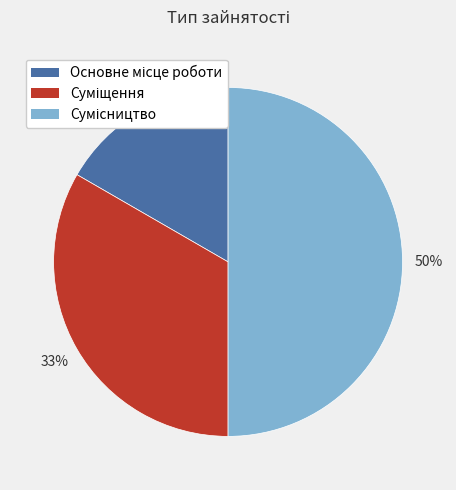

How many slices are in this pie chart?

3